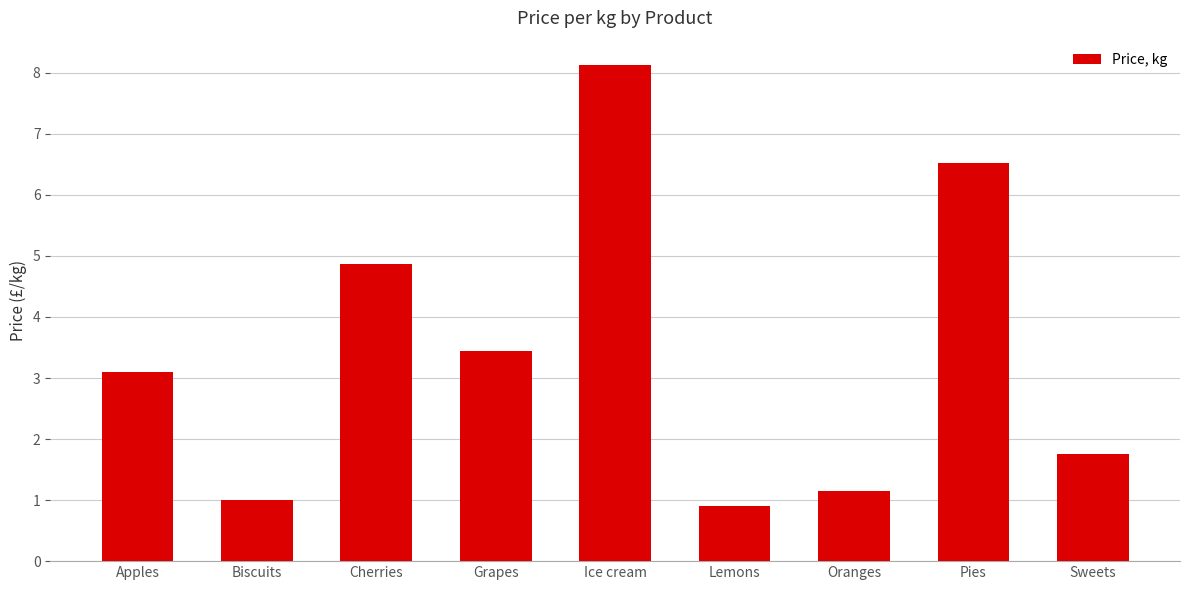

What is the sum of all values?

30.9